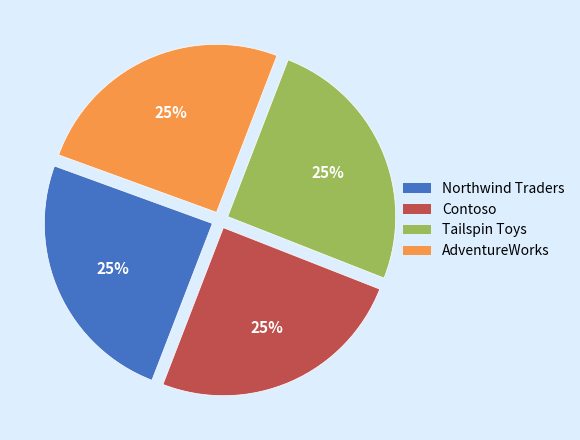

Is there any slice that represents more than half of the pie?

No